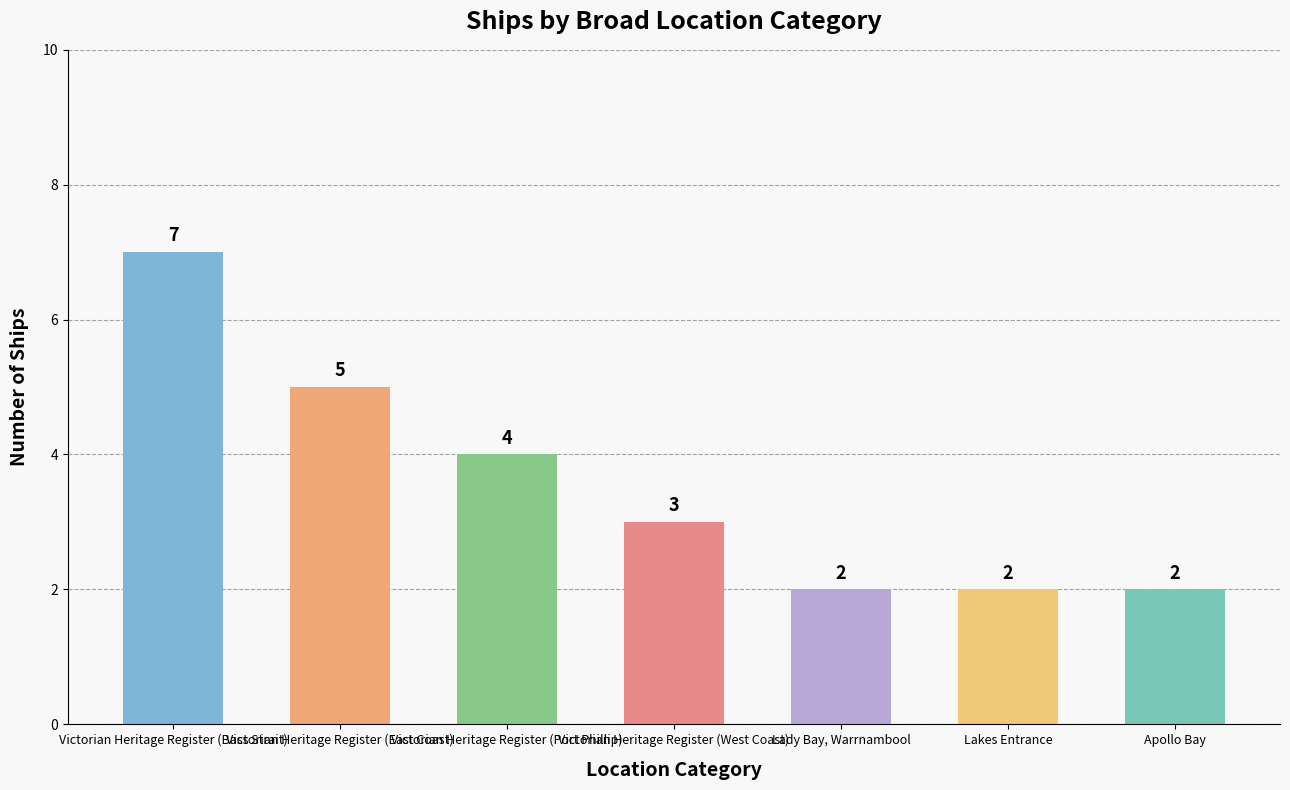

What is the change in value from Victorian Heritage Register (East Coast) to Lady Bay, Warrnambool?

-3